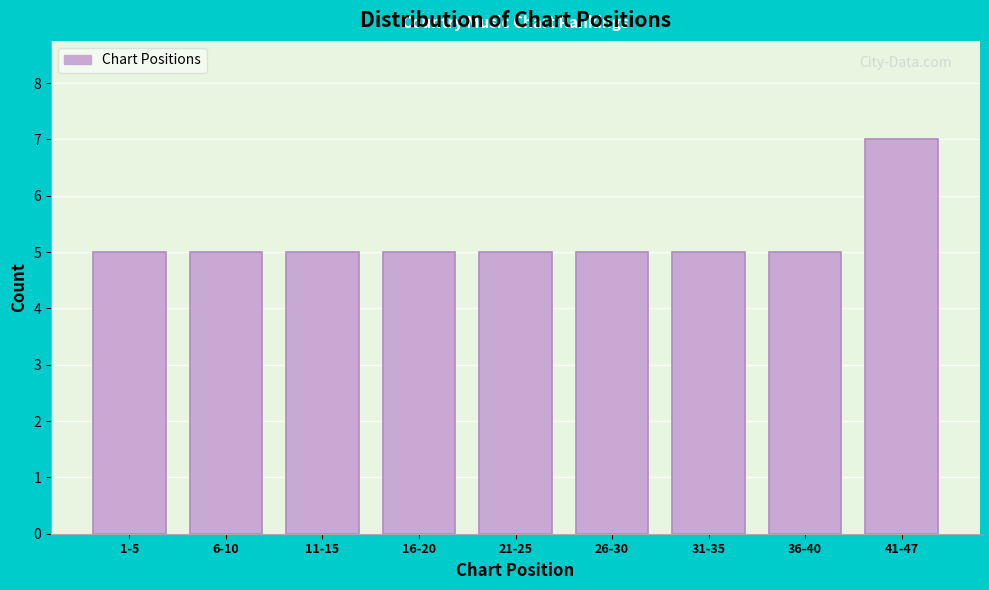

Reading right to left, extract all data points from this chart.

41-47=7	36-40=5	31-35=5	26-30=5	21-25=5	16-20=5	11-15=5	6-10=5	1-5=5